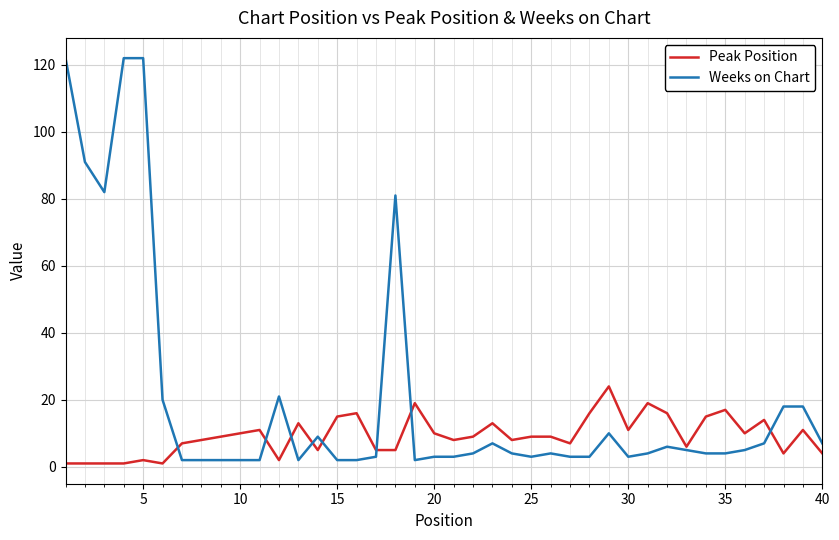

Reading left to right, what are all the values shown in this chart?

Peak Position: 1	1	1	1	2	1	7	8	9	10	11	2	13	5	15	16	5	5	19	10	8	9	13	8	9	9	7	16	24	11	19	16	6	15	17	10	14	4	11	4
Weeks on Chart: 122	91	82	122	122	20	2	2	2	2	2	21	2	9	2	2	3	81	2	3	3	4	7	4	3	4	3	3	10	3	4	6	5	4	4	5	7	18	18	7